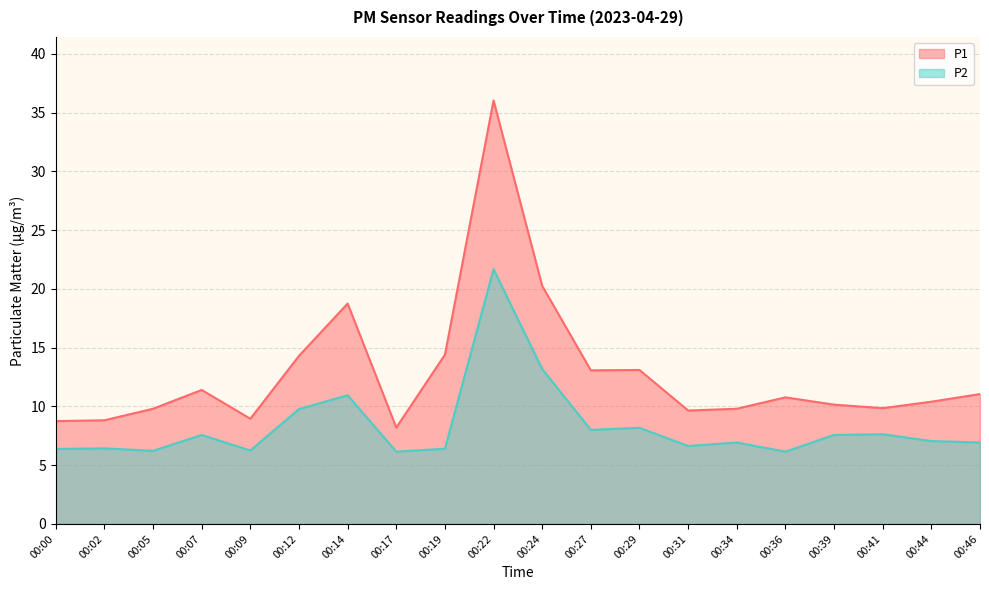

What are all the series names shown in the legend?

P1, P2